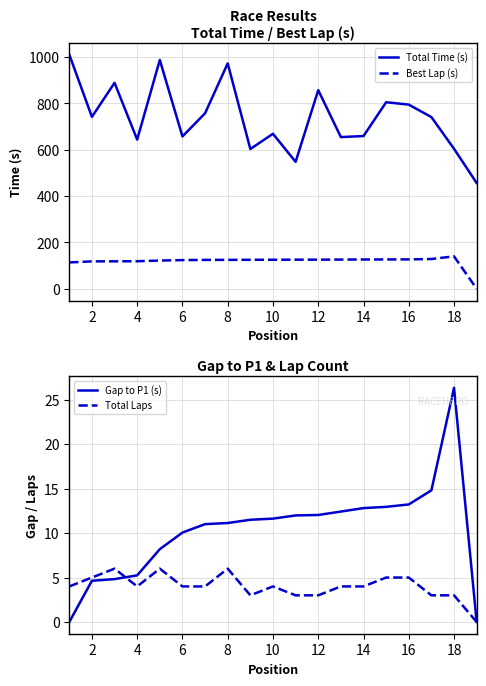

True or false: Total Time (s) and Best Lap (s) cross at least once.

False